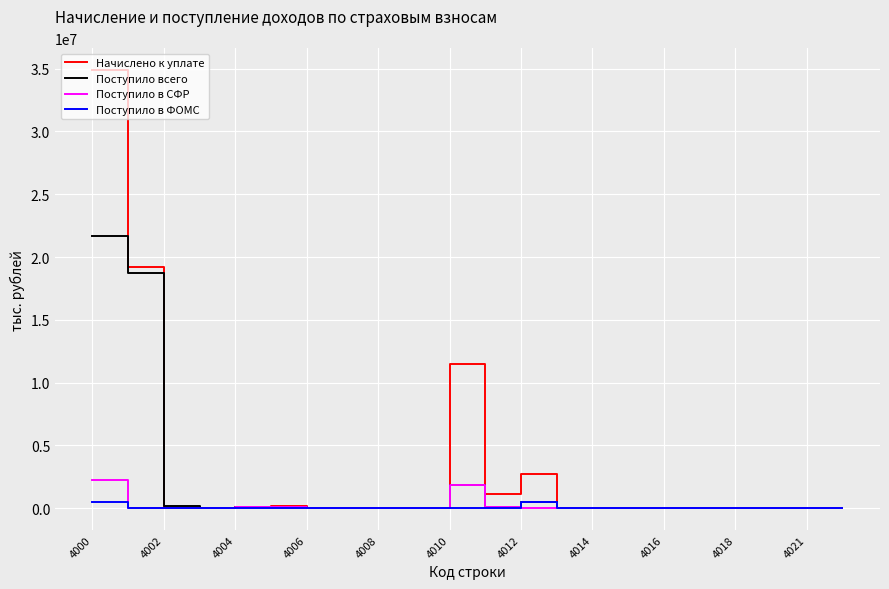

How many values in the Поступило всего series are below 18202?

11